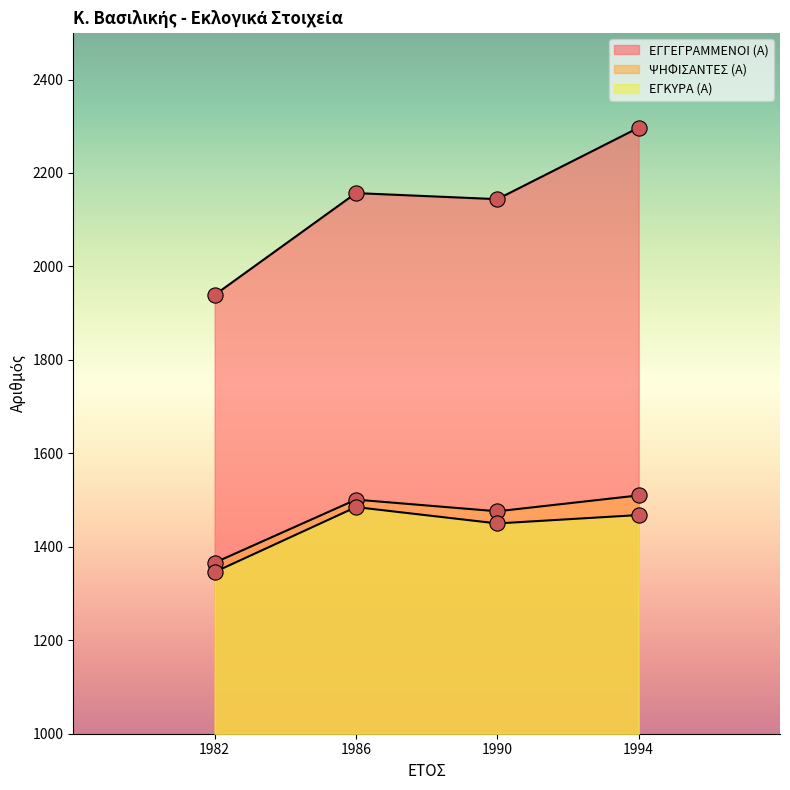

Which series has the largest total across all categories?

ΕΓΓΕΓΡΑΜΜΕΝΟΙ (Α)